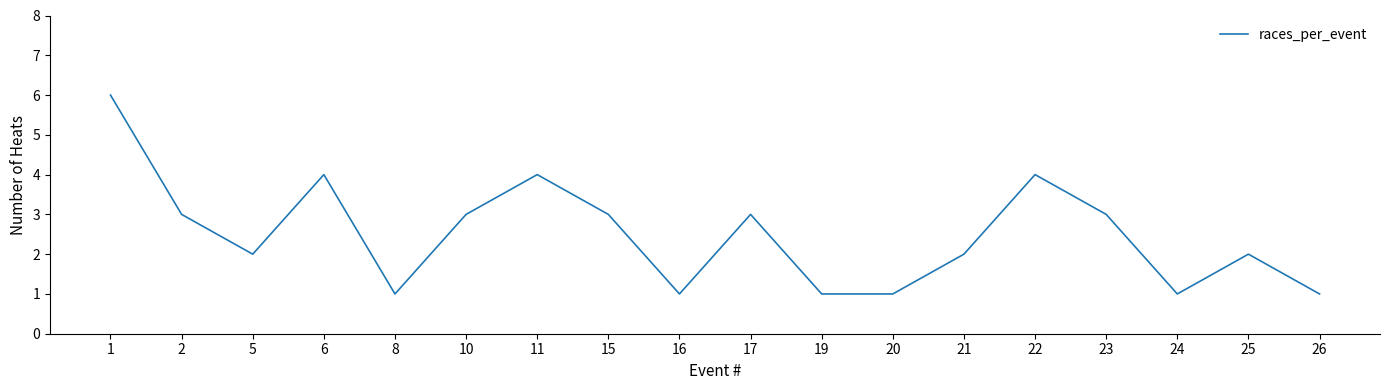

What is the maximum value shown in the chart?

6